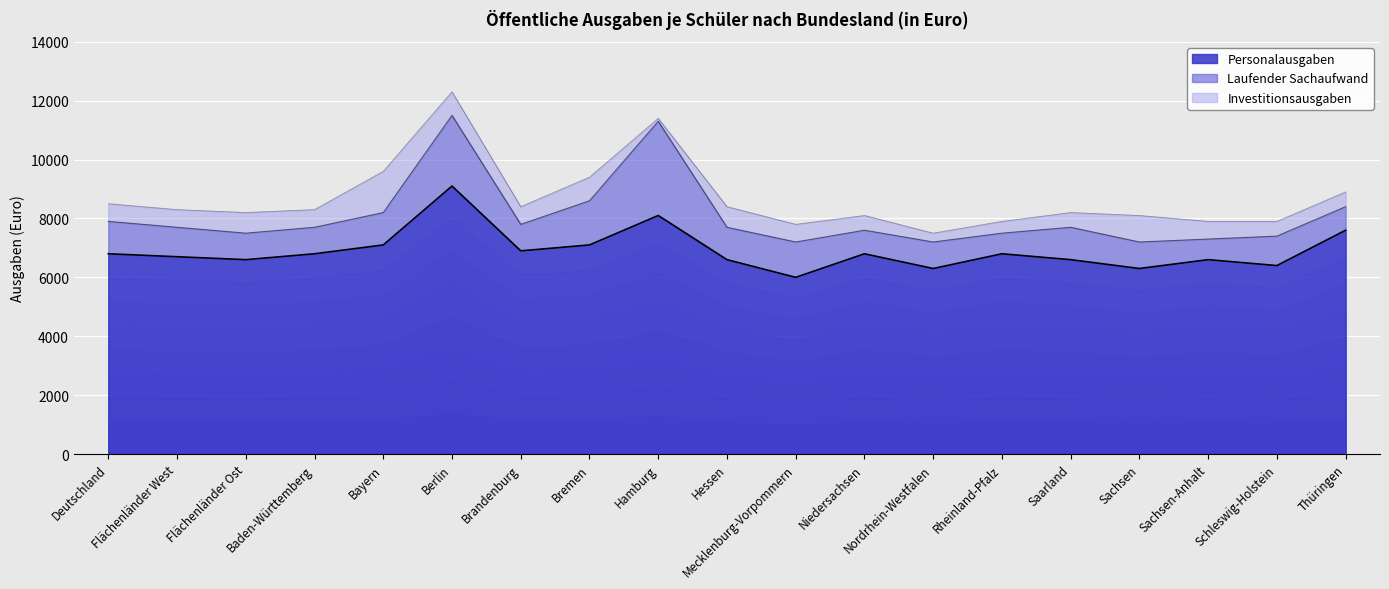

What is the average value of the Laufender Sachaufwand series?

1168